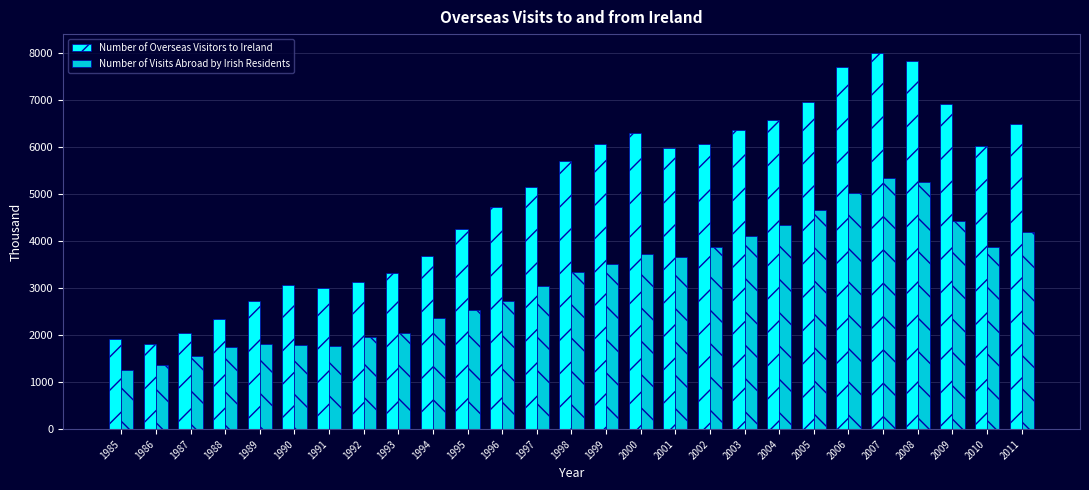

Which series changed the most between 1997 and 2009?

Number of Overseas Visitors to Ireland